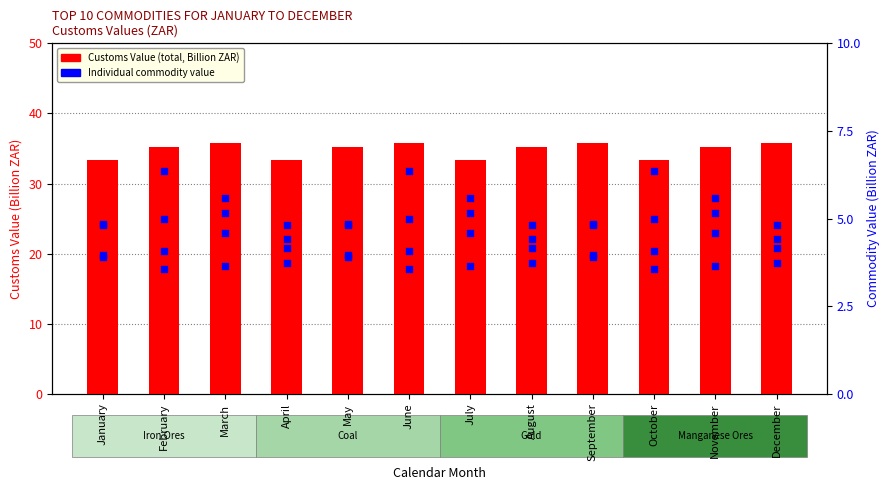

Which series has the largest total across all categories?

Customs Value (Billion ZAR)